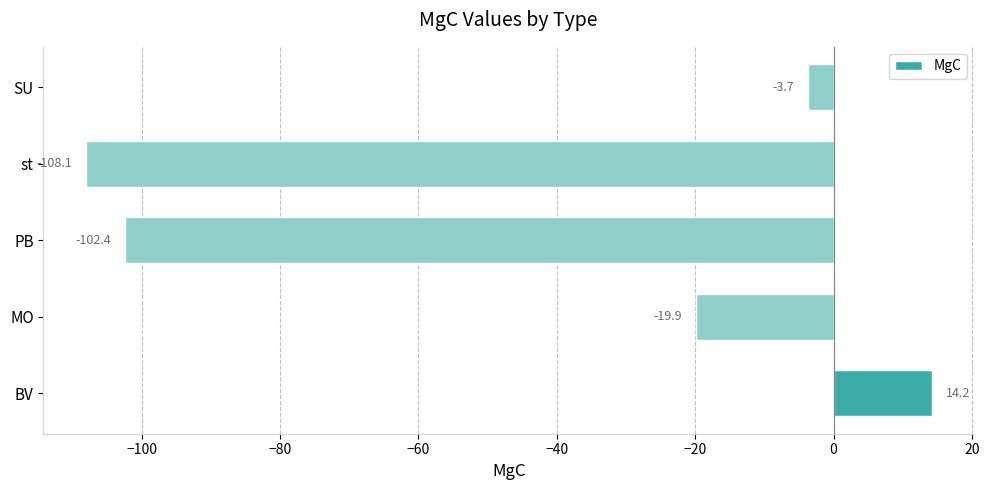

True or false: the data shows -7.4 at MO.

False